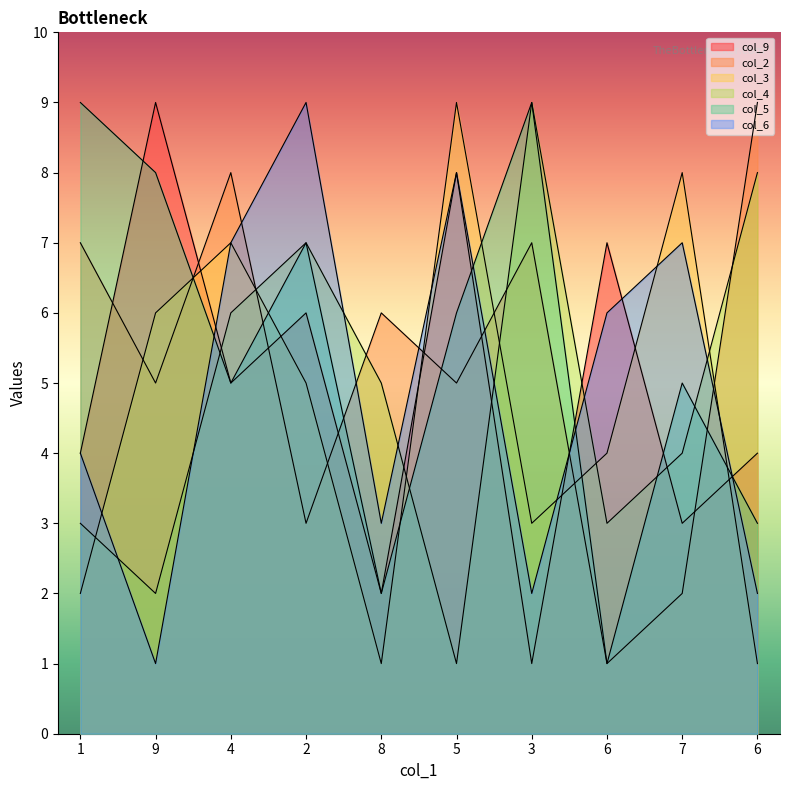

Between which two adjacent categories do col_5 and col_3 first intersect?

9 and 4